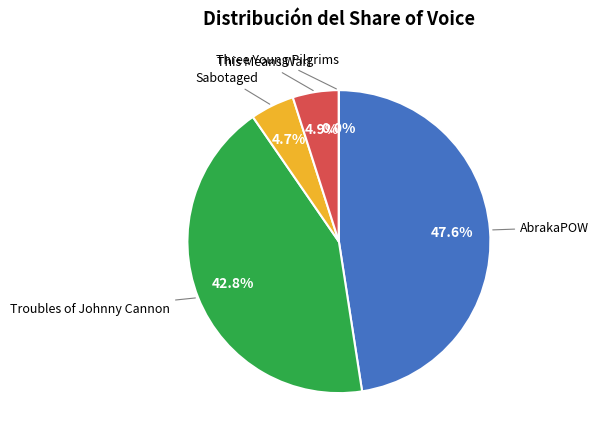

Is there any slice that represents more than half of the pie?

No